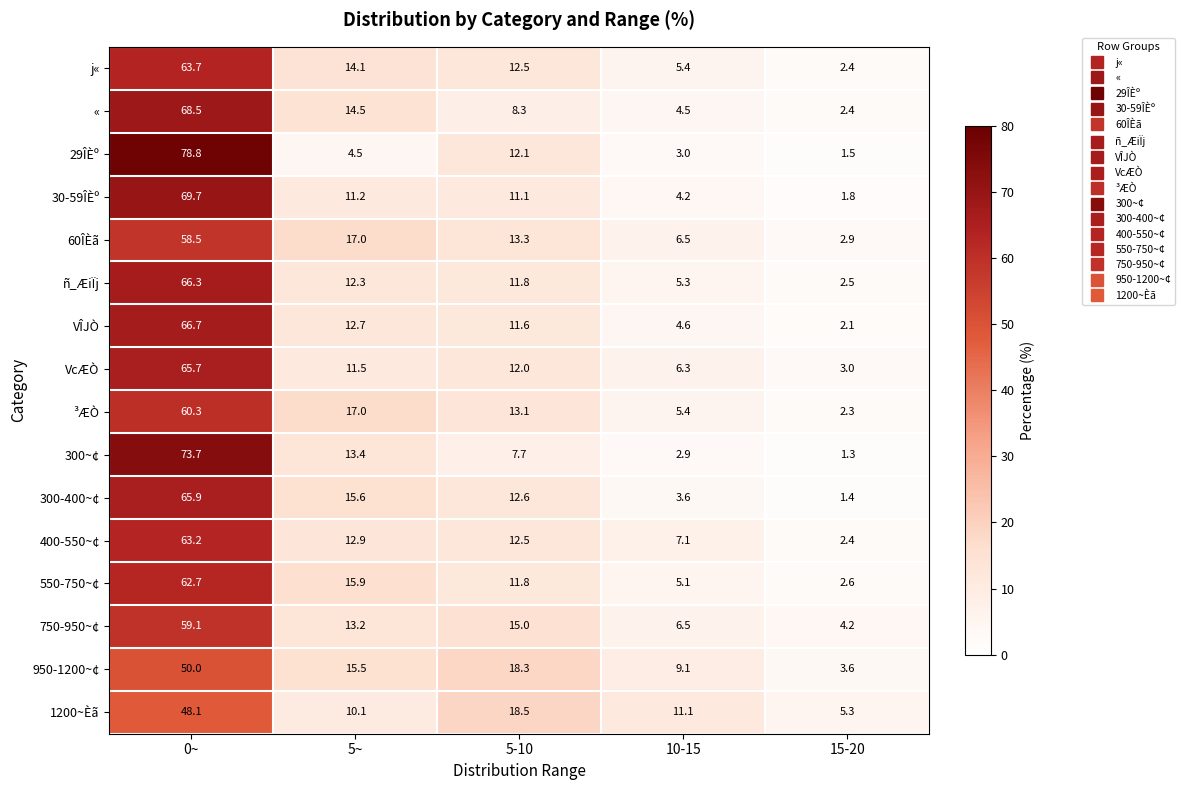

List the labels in order of 400-550~¢ value, smallest first.

15-20, 10-15, 5-10, 5~, 0~